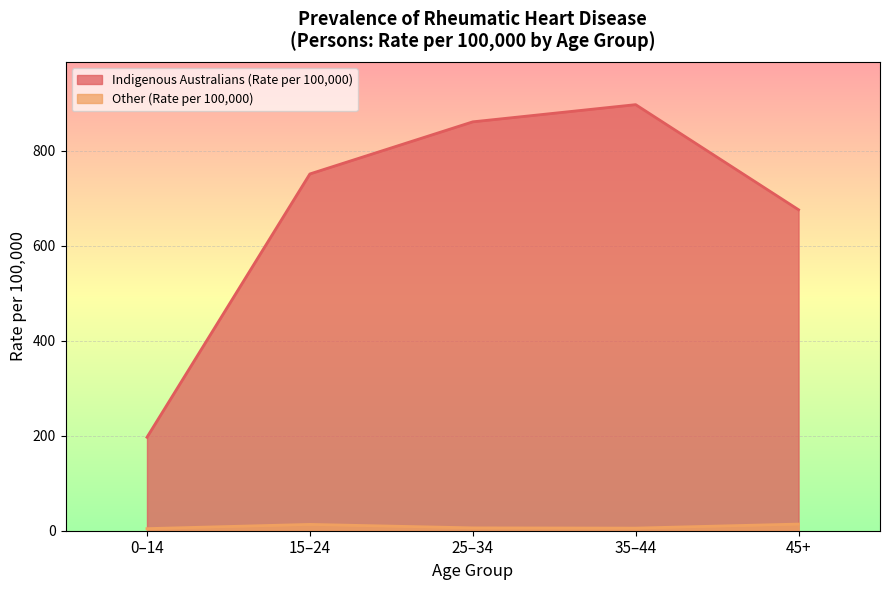

At which label does Other (Rate per 100,000) reach its minimum?

0–14